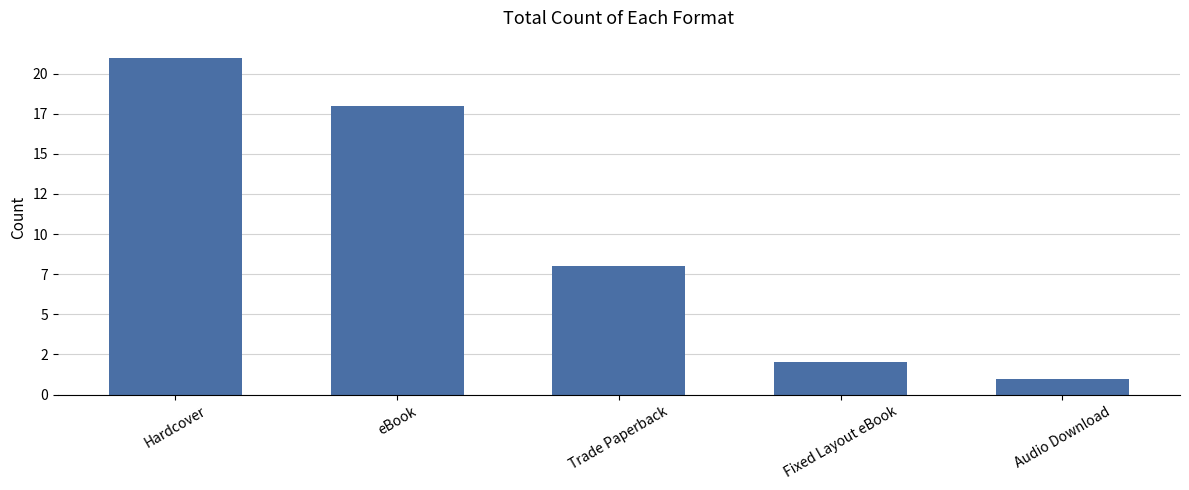

What is the maximum value shown in the chart?

21